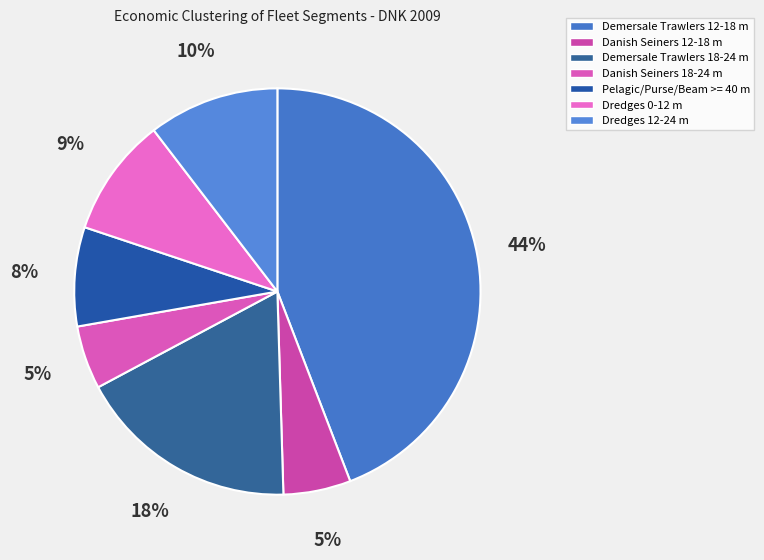

Is there a majority slice in this chart?

No